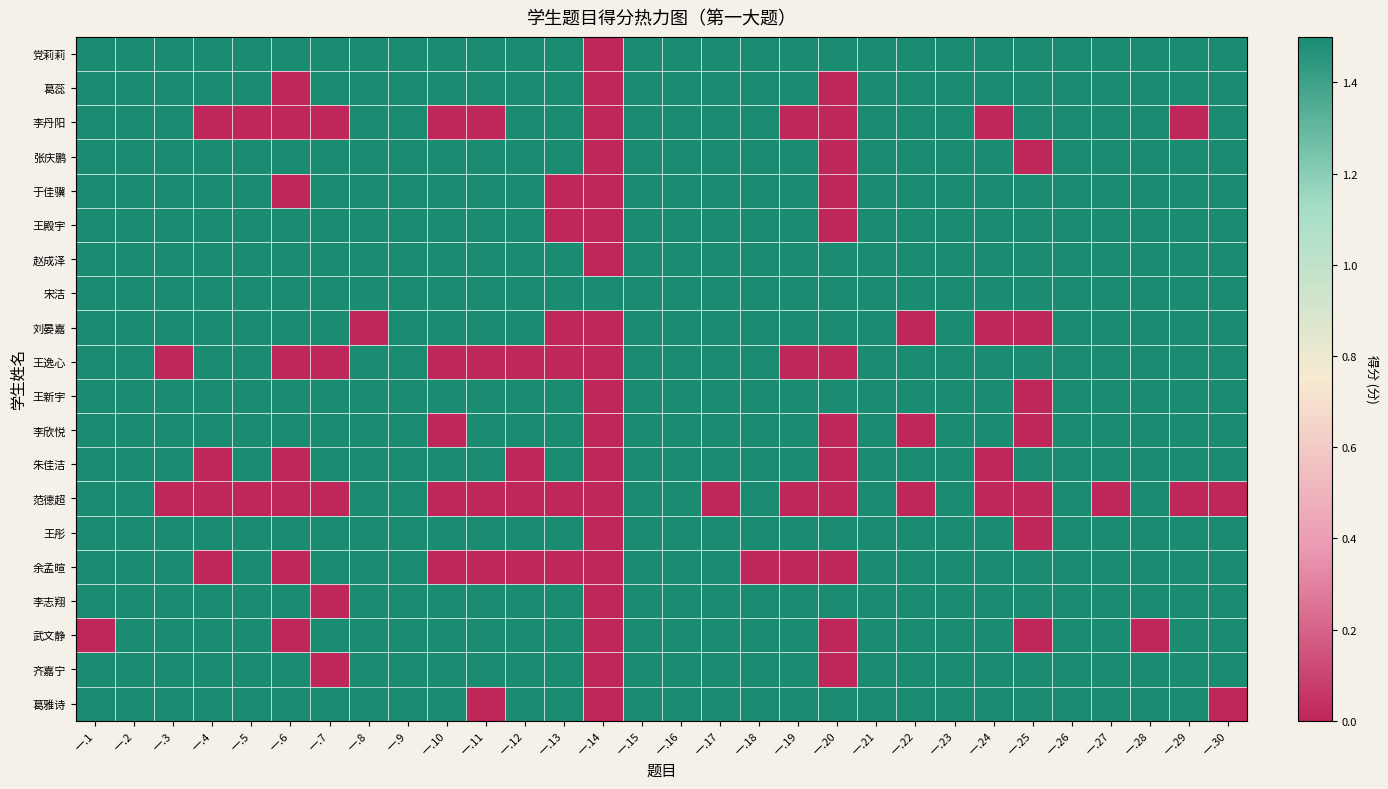

What is the total value across all series at 一.28?

28.5